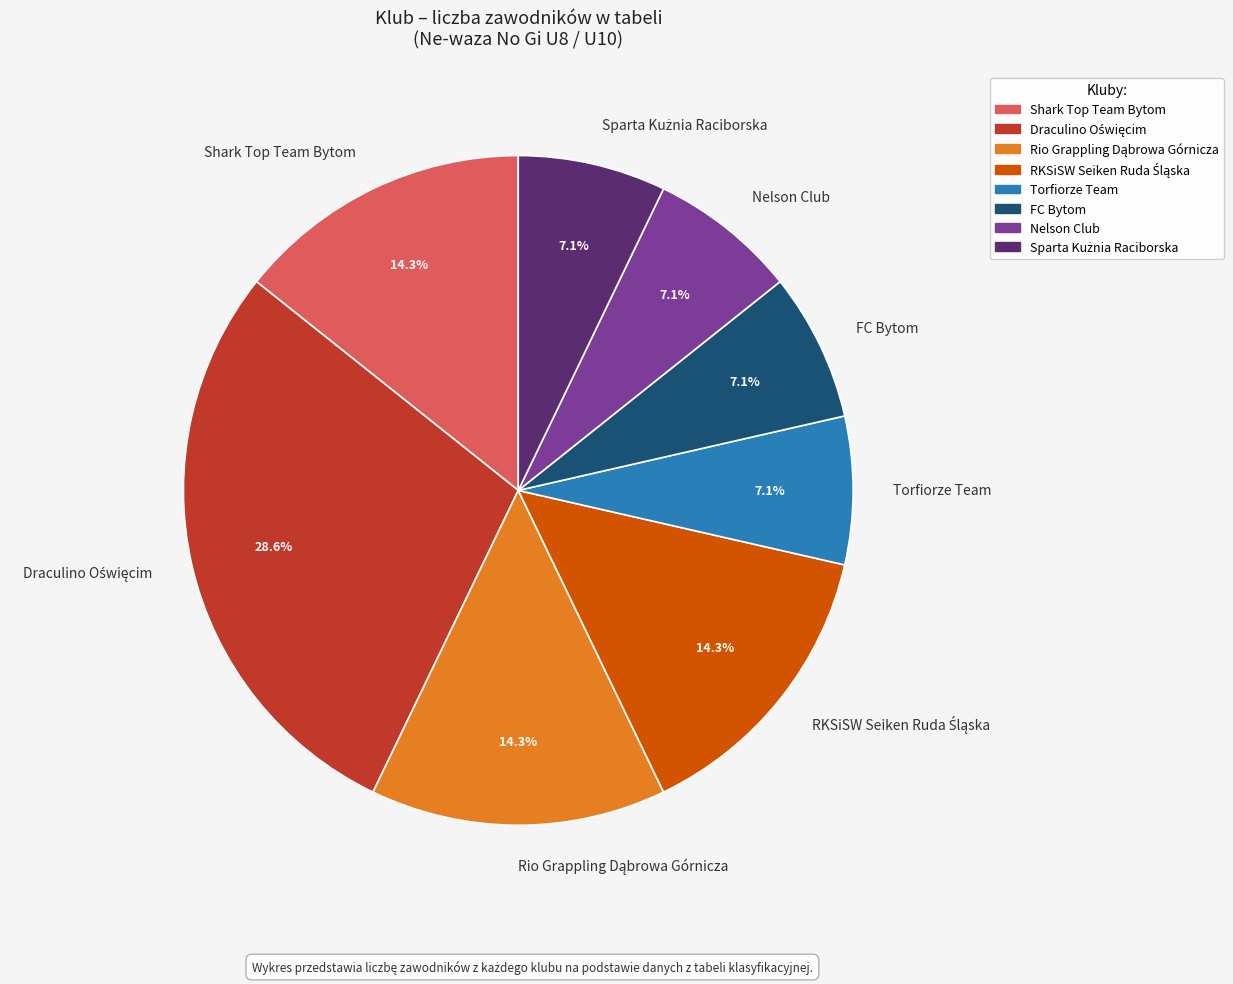

Is Nelson Club the majority of the pie?

No